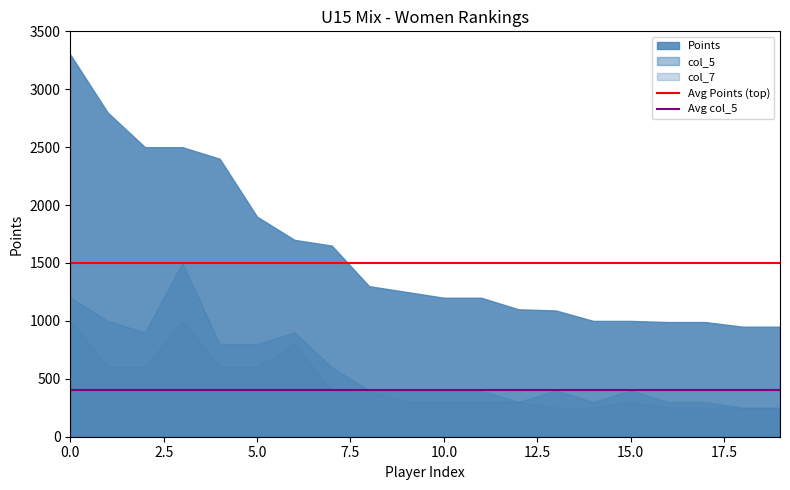

Rank the series by their maximum value, from highest to lowest.

Points, col_5, col_7